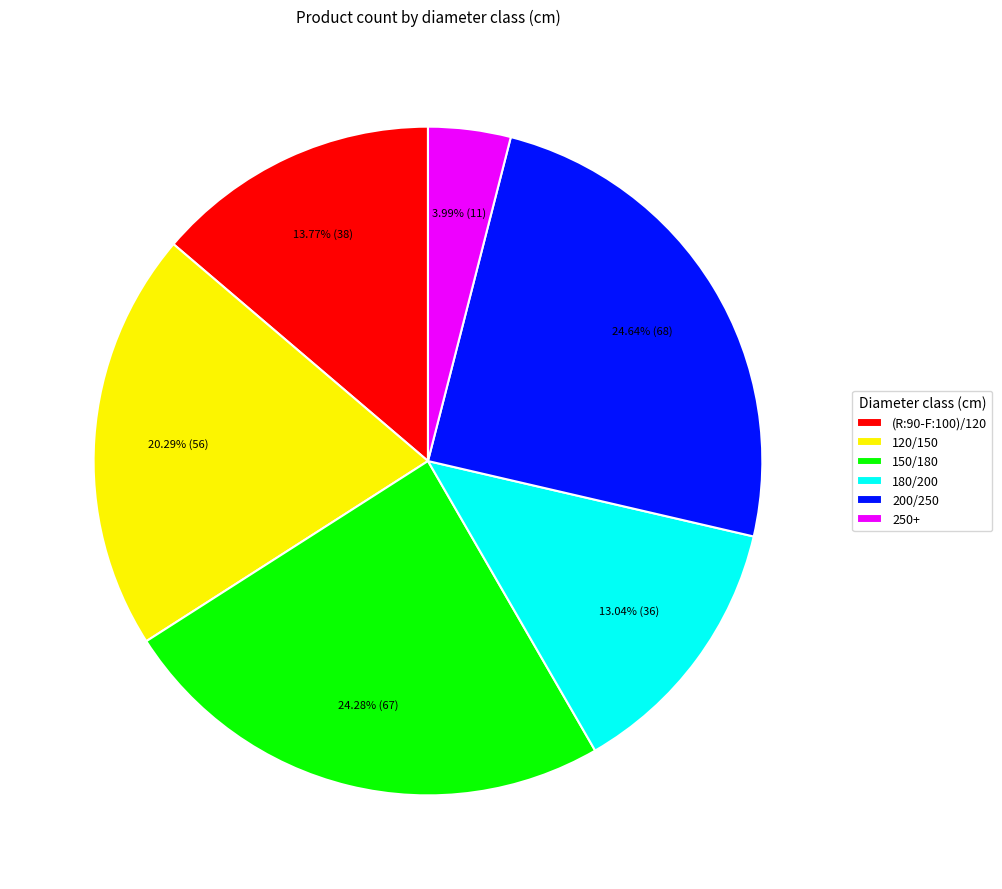

What percentage is the 120/150 slice, to the nearest percent?

20%